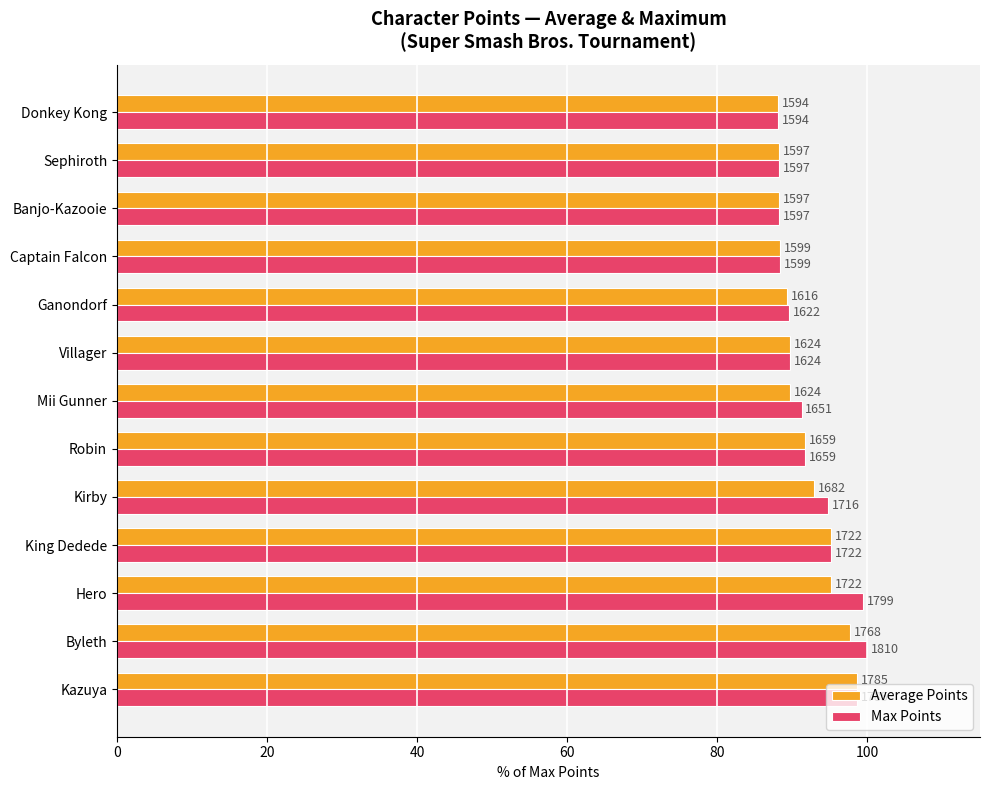

What is the difference between the maximum and minimum values in the Average Points series?

10.6